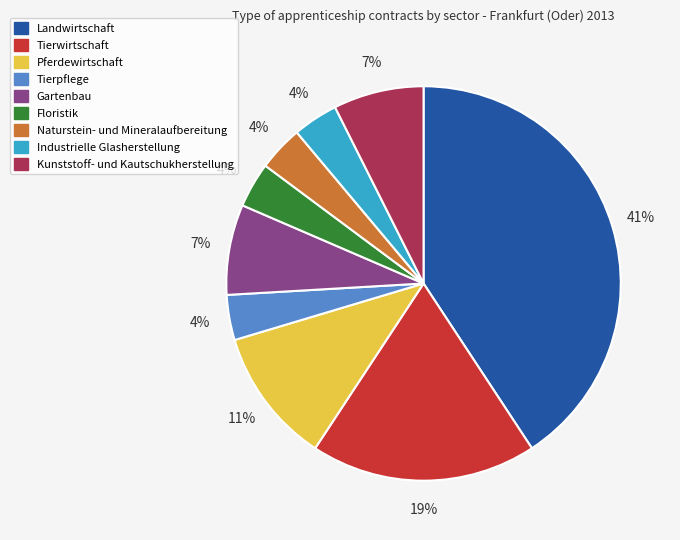

True or false: Industrielle Glasherstellung accounts for 4% of the total.

True